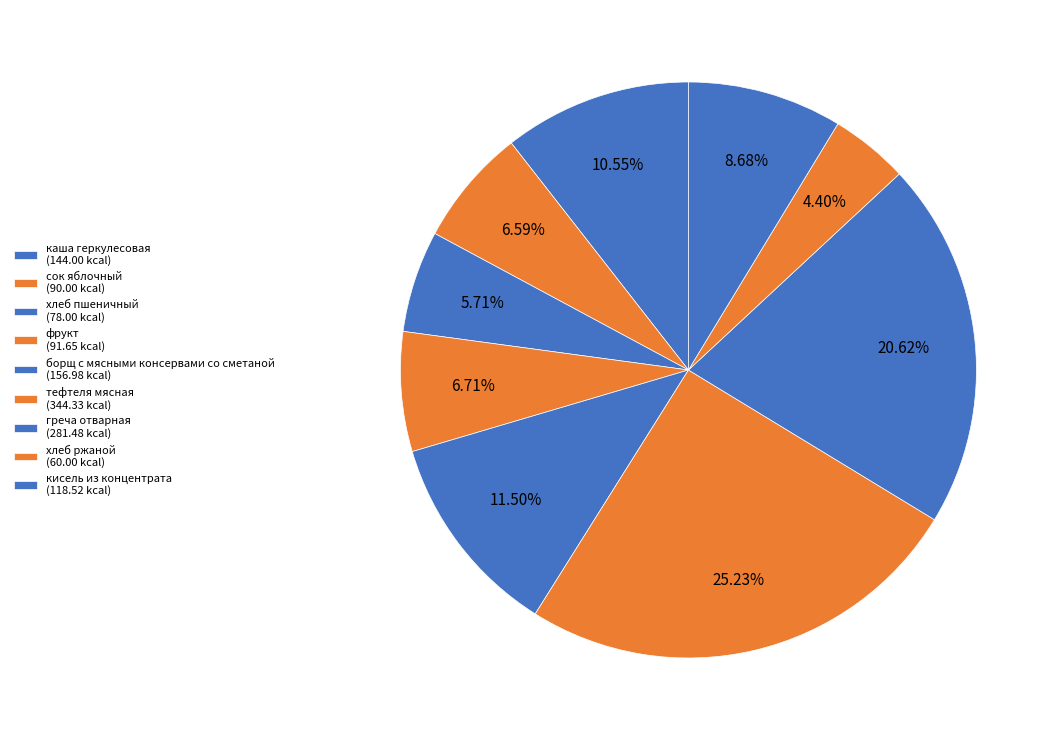

Count the number of slices in the pie.

9